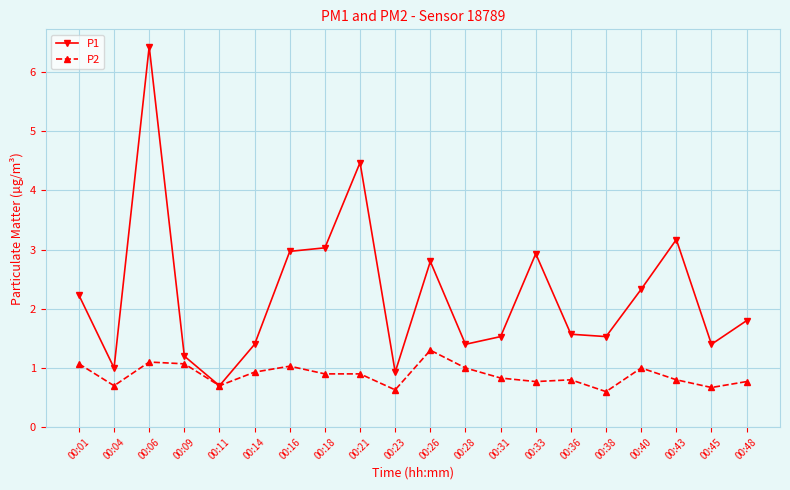

What are all the series names shown in the legend?

P1, P2